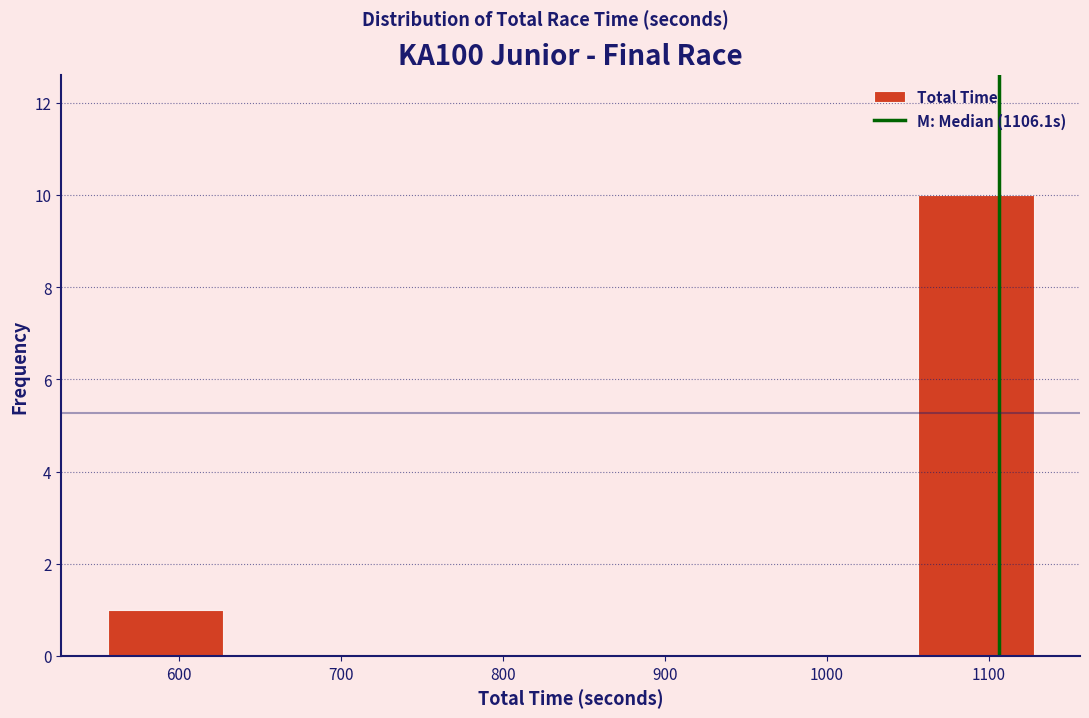

Reading left to right, transcribe this chart: for each bar, give the range it covers on the x-axis and its height. Neither the bar edges nor the heights are printed on the chart, so give them approximately, as read against the axes.

560 to 630: 1
630 to 700: 0
700 to 770: 0
770 to 840: 0
840 to 910: 0
910 to 980: 0
980 to 1060: 0
1060 to 1130: 10